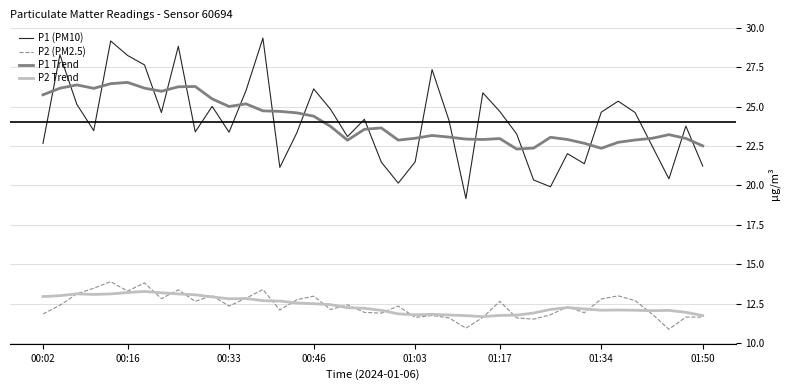

In P2 Trend, how many points are lower than both neighbors (excluding endpoints)?

6